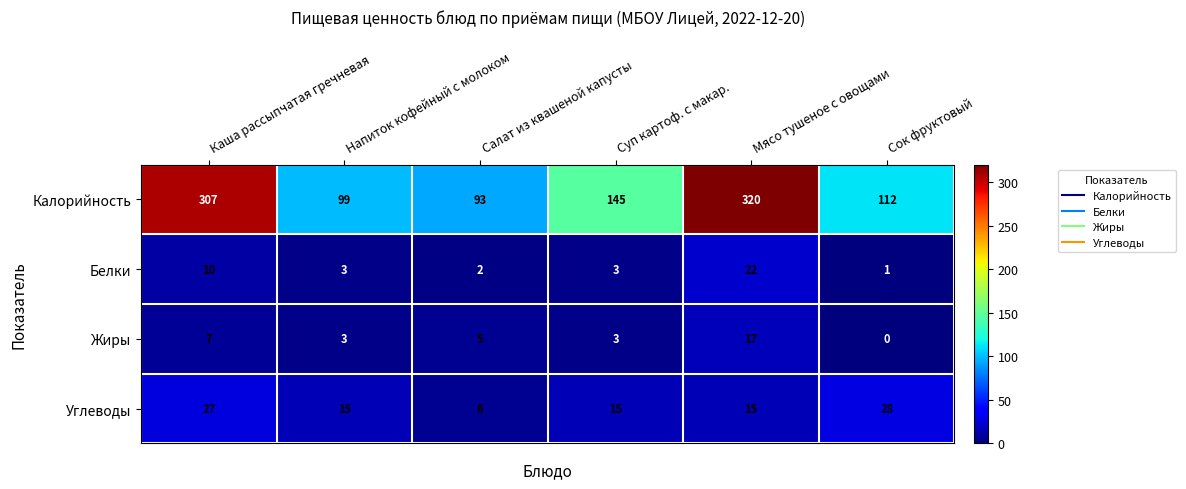

What is the highest value of the Углеводы series?

28